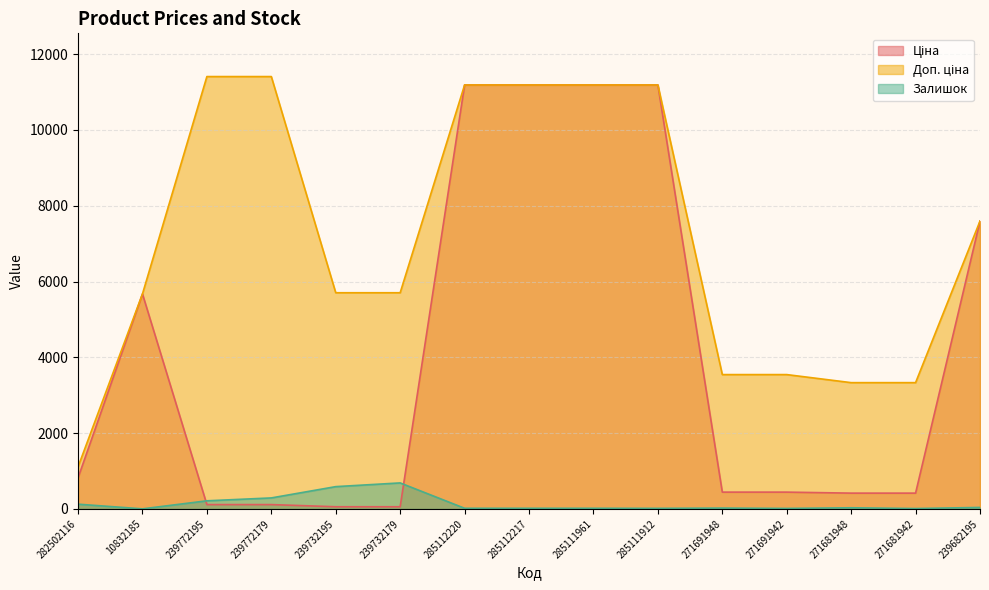

How many values in the Доп. ціна series exceed 5705?

7